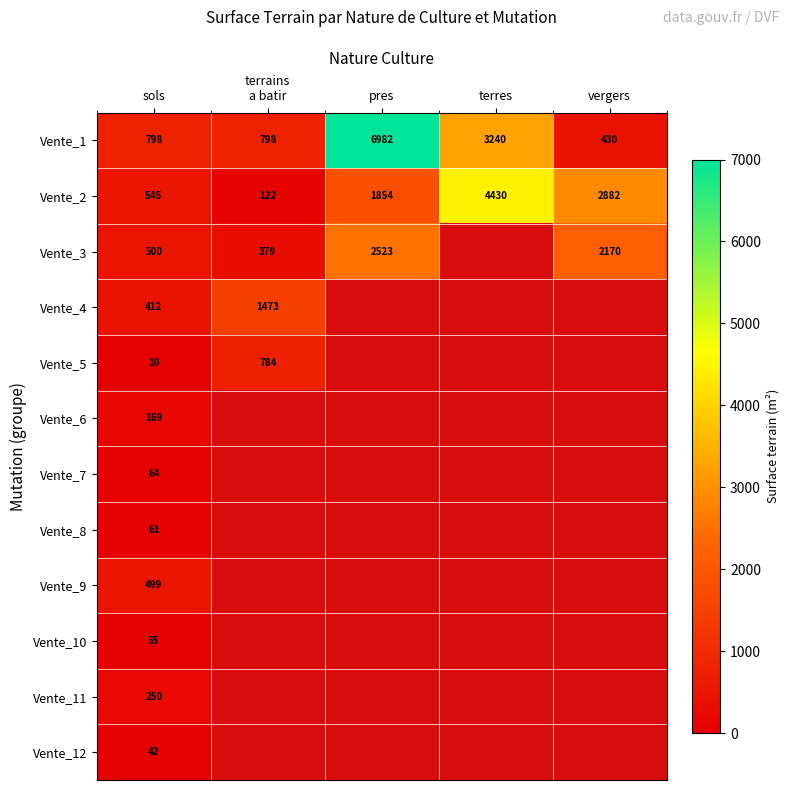

What is the difference between the highest and lowest values at vergers?

2452.0